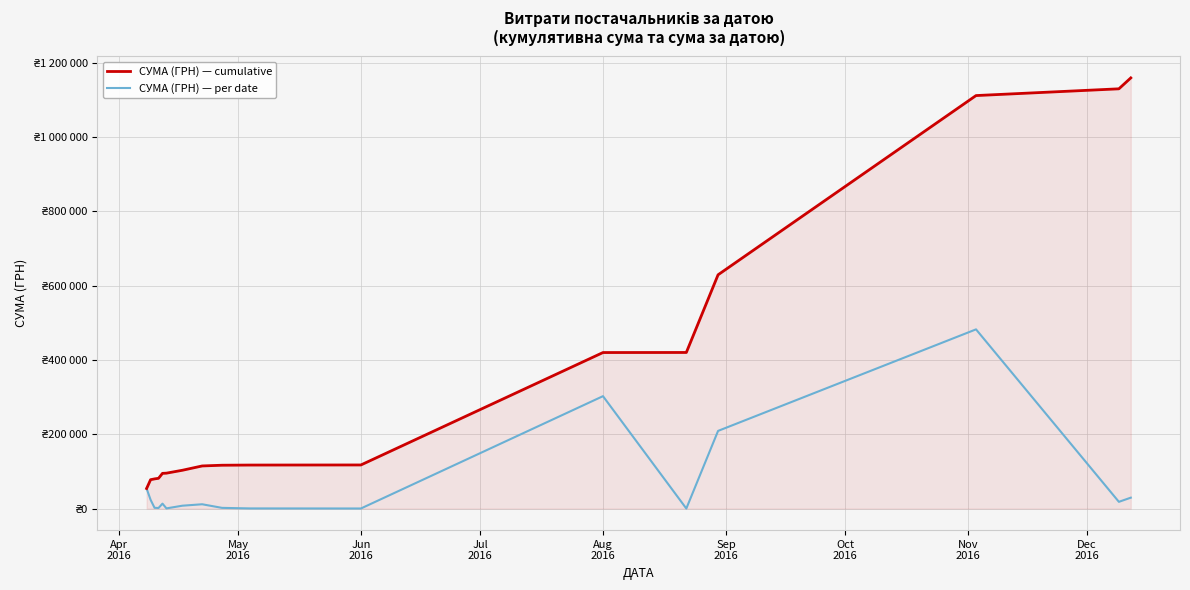

True or false: СУМА (ГРН) — per date and СУМА (ГРН) — cumulative cross at least once.

False